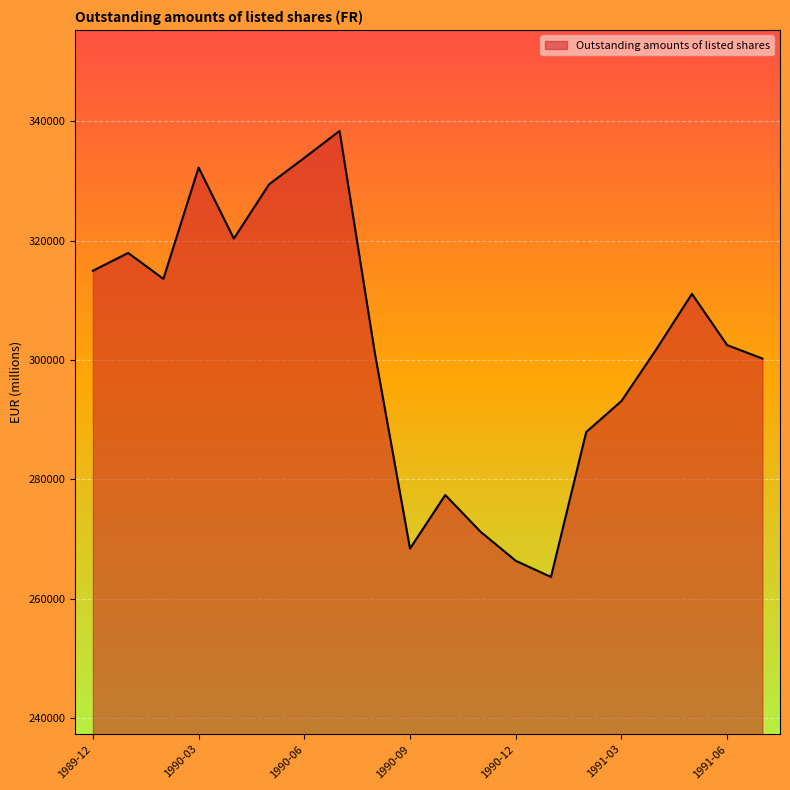

What is the difference between the maximum and minimum values?

74773.8